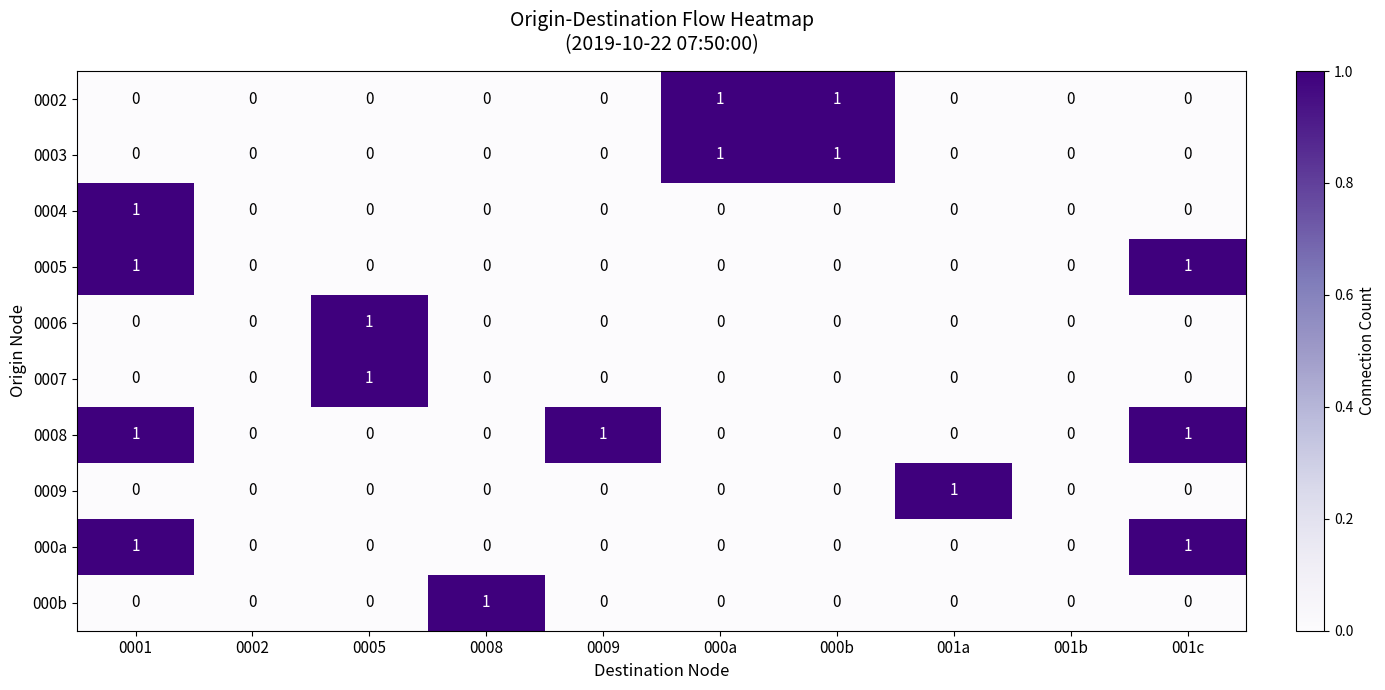

Which series has the largest total across all categories?

0008